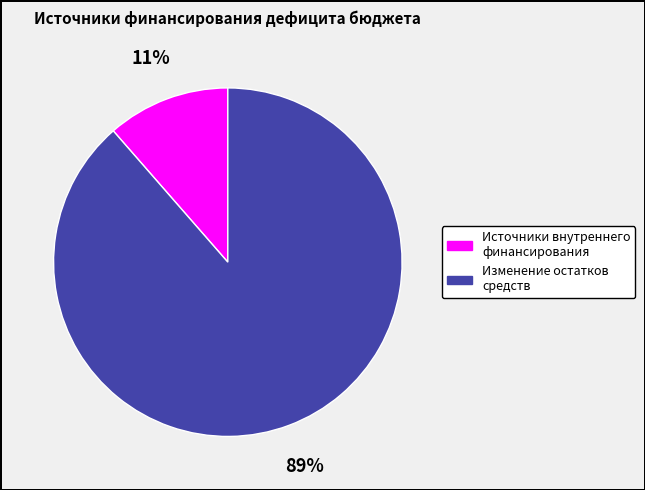

Does any single category account for the majority?

Yes